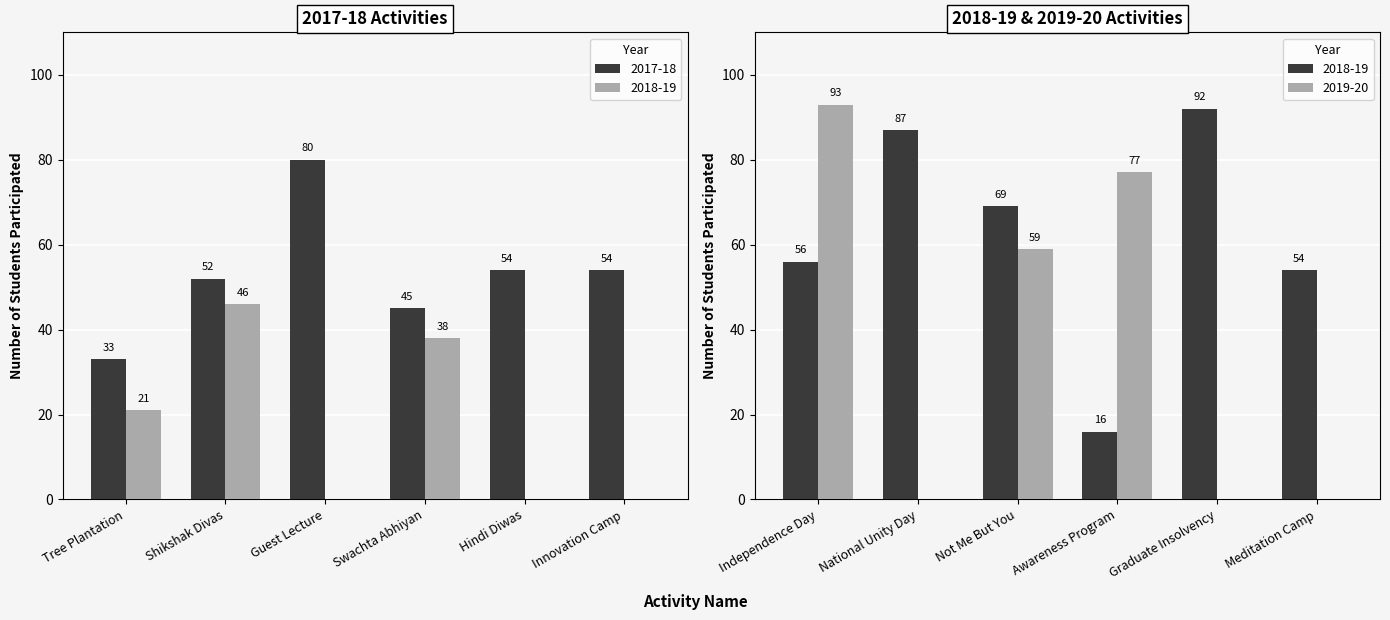

What is the maximum value shown in the chart?

93